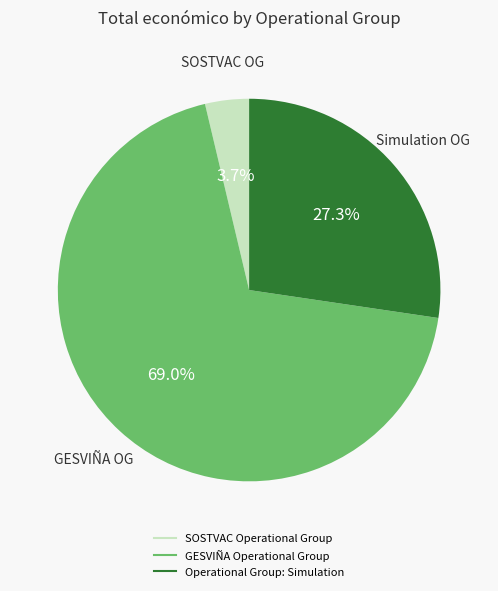

Which category has the smallest portion of the pie?

SOSTVAC Operational Group